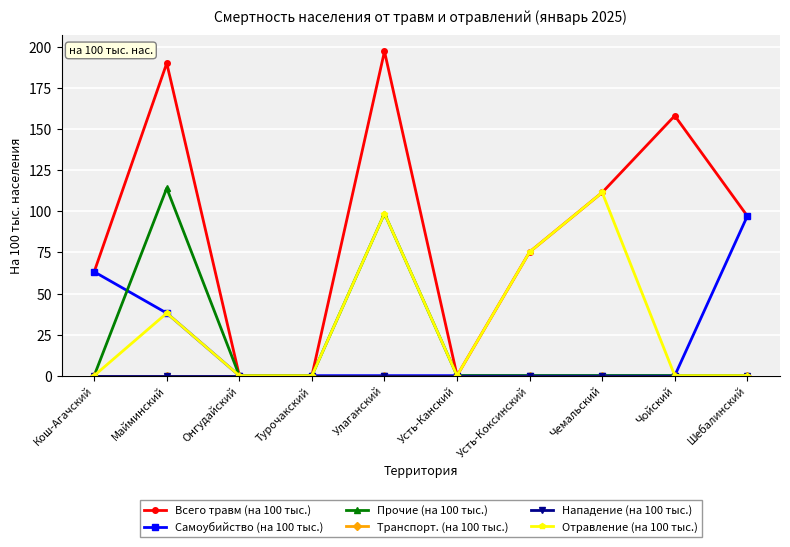

True or false: Отравление (на 100 тыс.) and Транспорт. (на 100 тыс.) cross at least once.

False